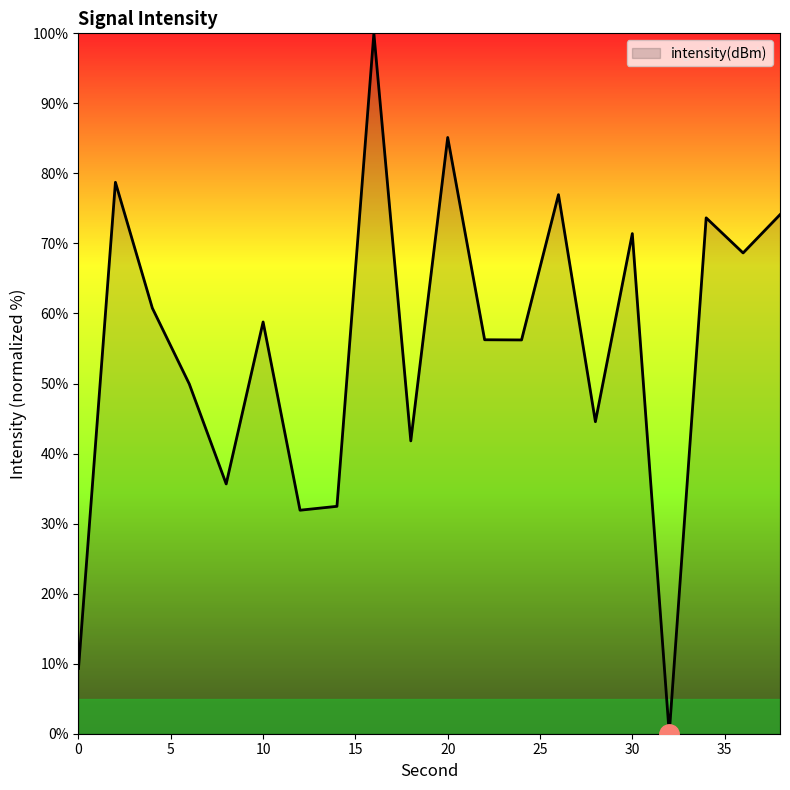

What is the greatest value displayed?

100.0